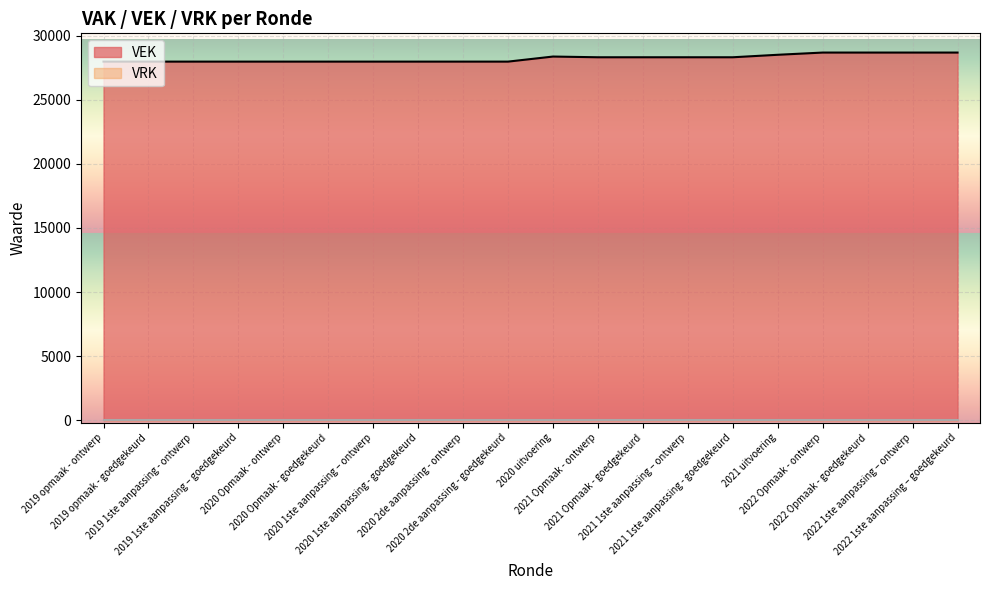

The value at 2020 1ste aanpassing – ontwerp is 41552. True or false?

False